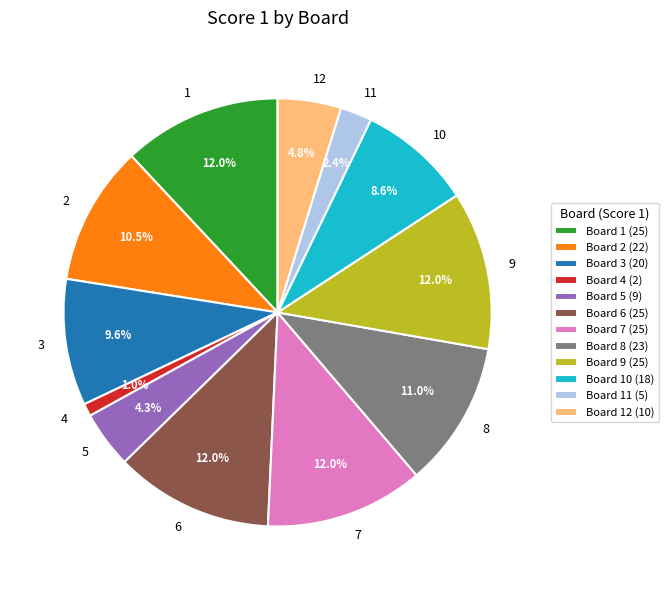

How much of the chart is everything except 7?

88.0%